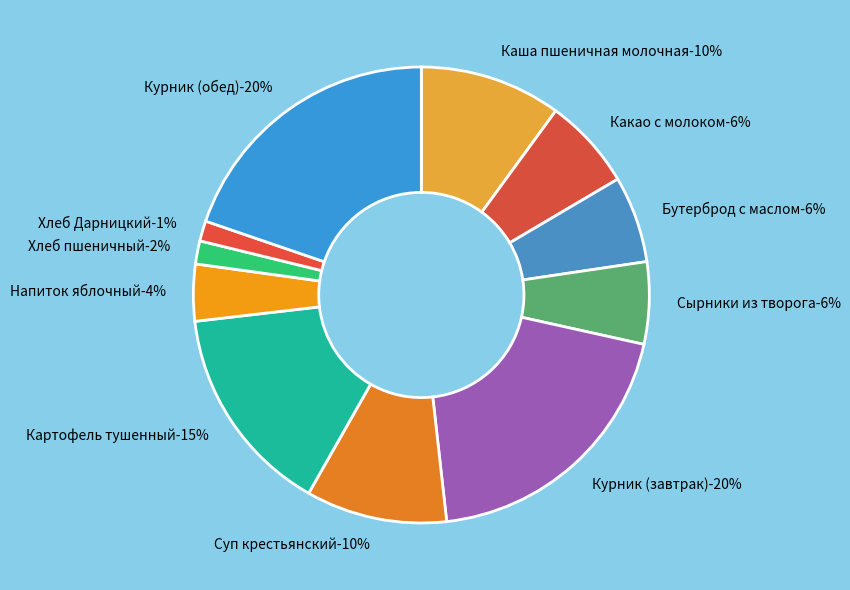

To the nearest percent, what percentage of the pie is Бутерброд с маслом?

6%